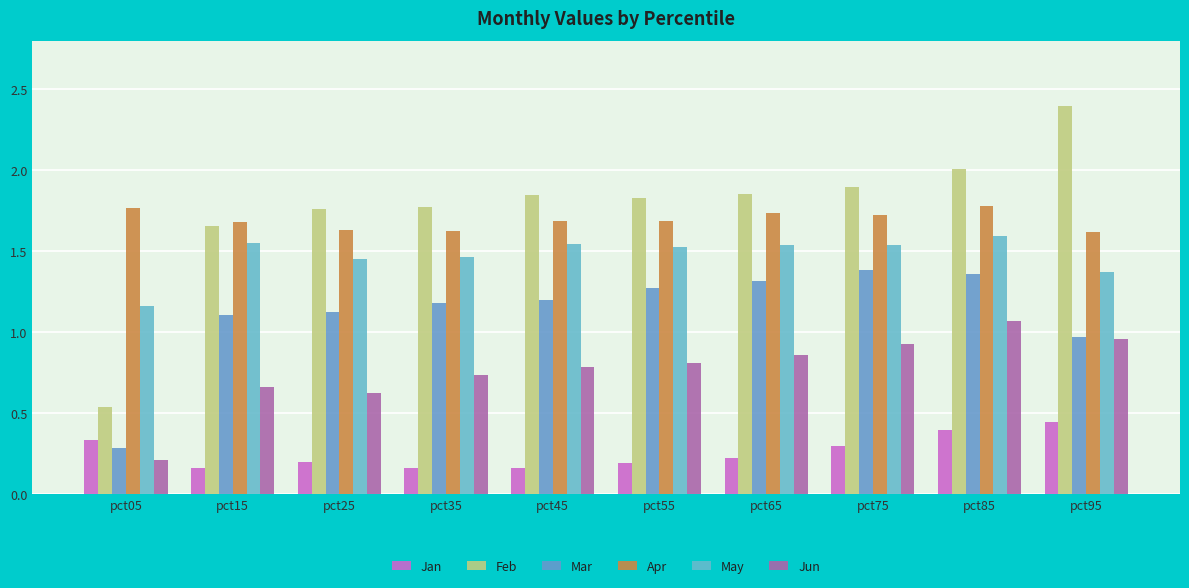

Are the bars grouped side by side (vs. stacked)?

Yes